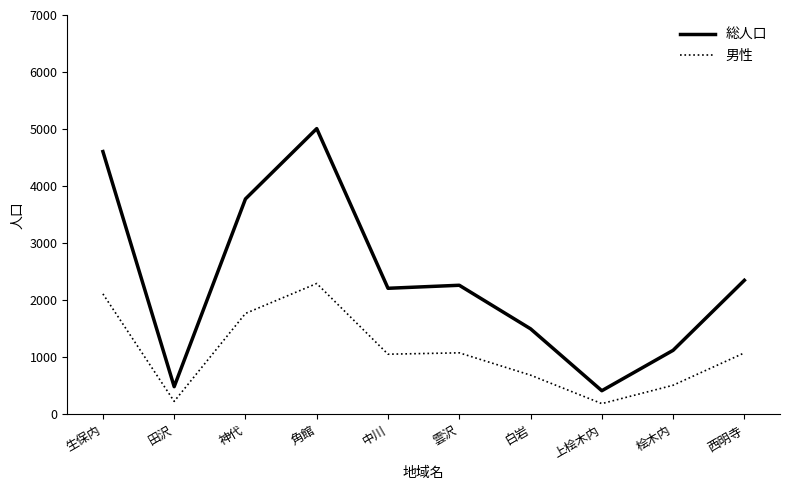

At which label is 総人口 closest to 2712?

西明寺